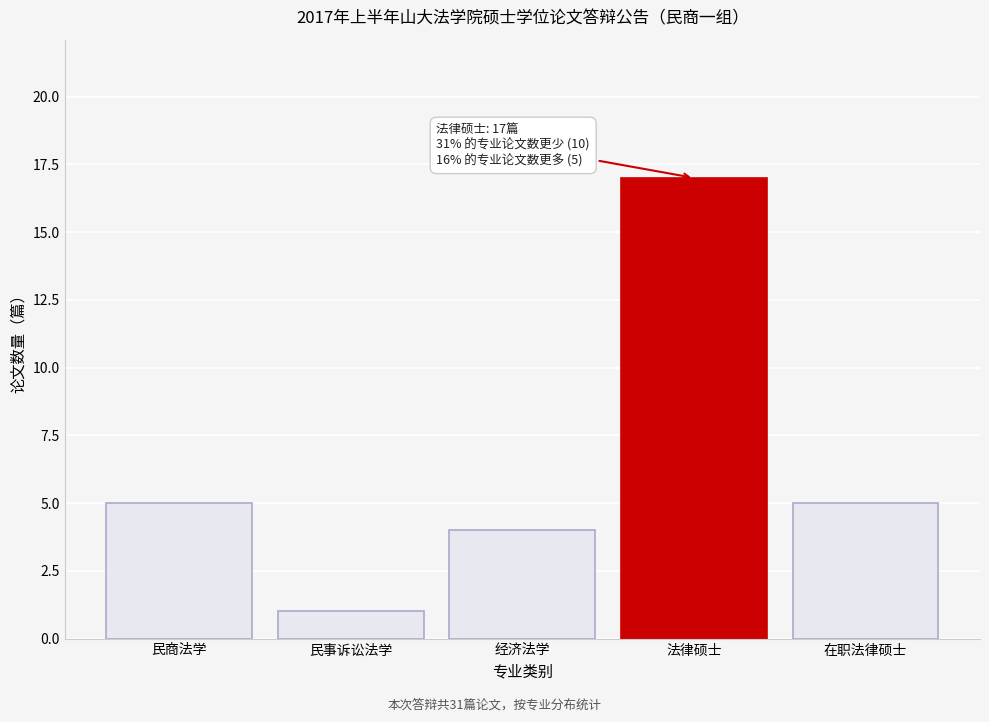

Reading left to right, list all the values displayed in this chart.

民商法学=5	民事诉讼法学=1	经济法学=4	法律硕士=17	在职法律硕士=5